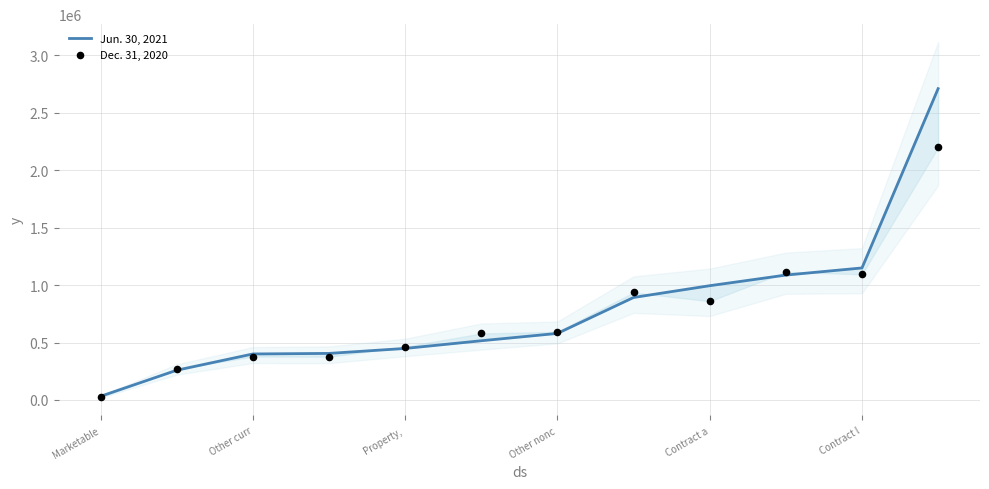

At which category is the sum across all series the highest?

11